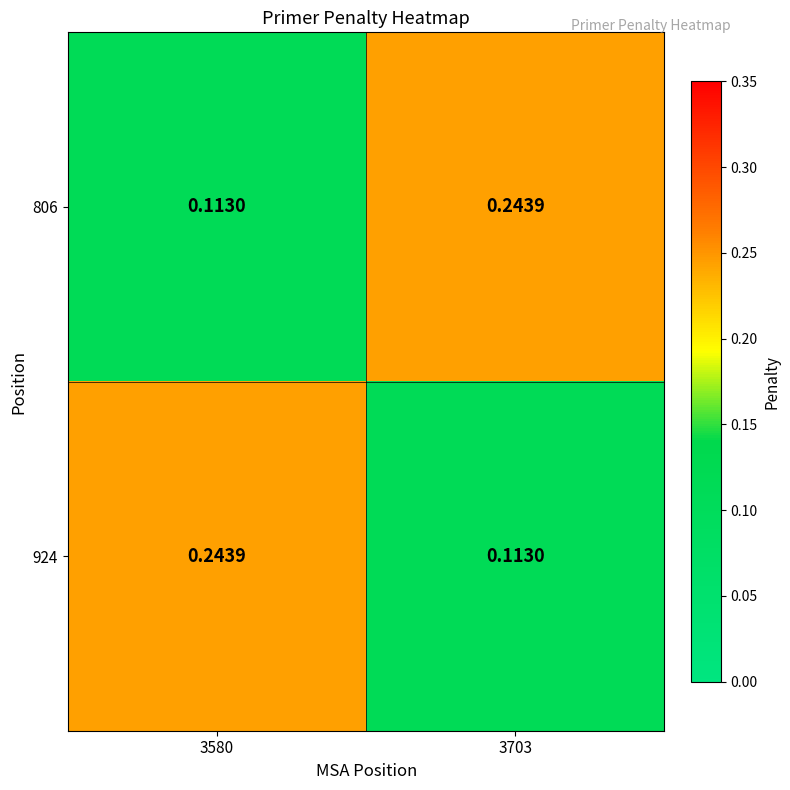

Is the value of 806 at 3703 greater than the value of 924 at 3703?

Yes